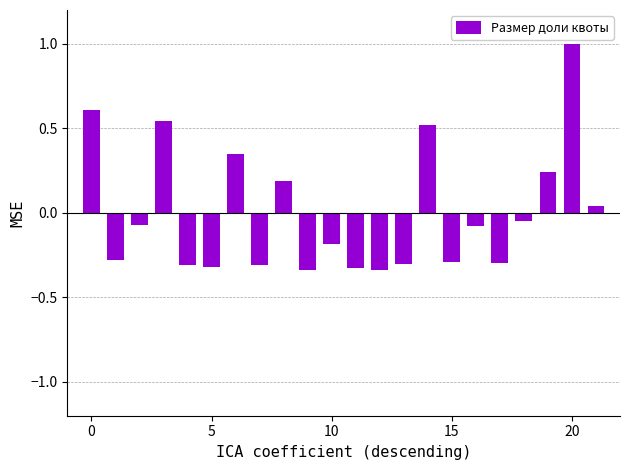

What is the maximum value shown in the chart?

1.0